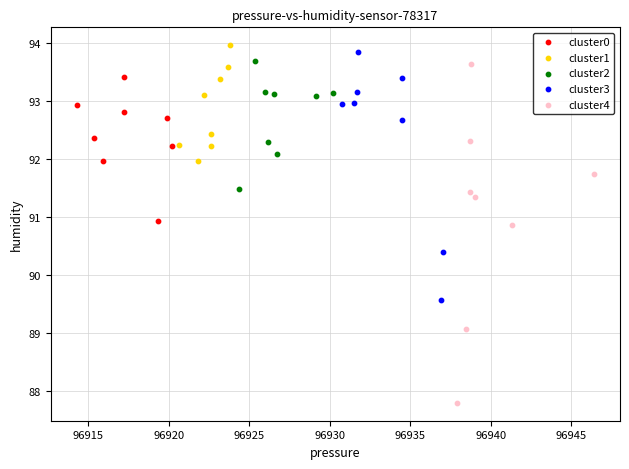

Which series contains the lowest Y value?

cluster4